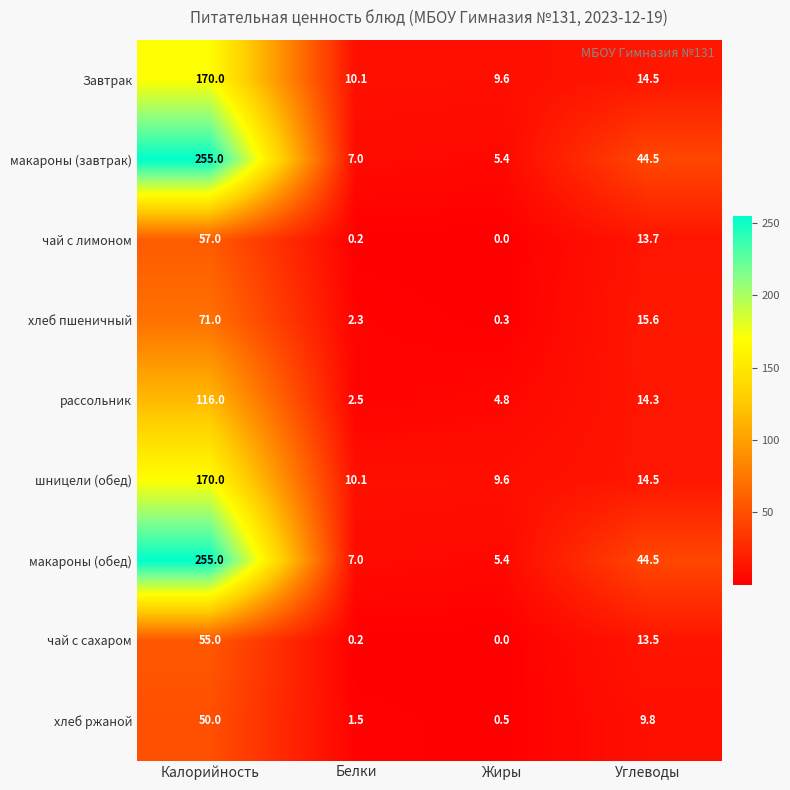

At how many categories does at least one series exceed 171?

1